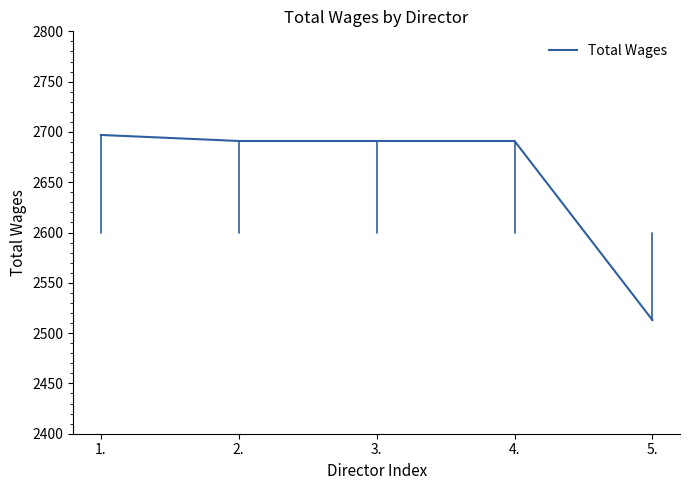

True or false: the data shows 3899 at 5..

False